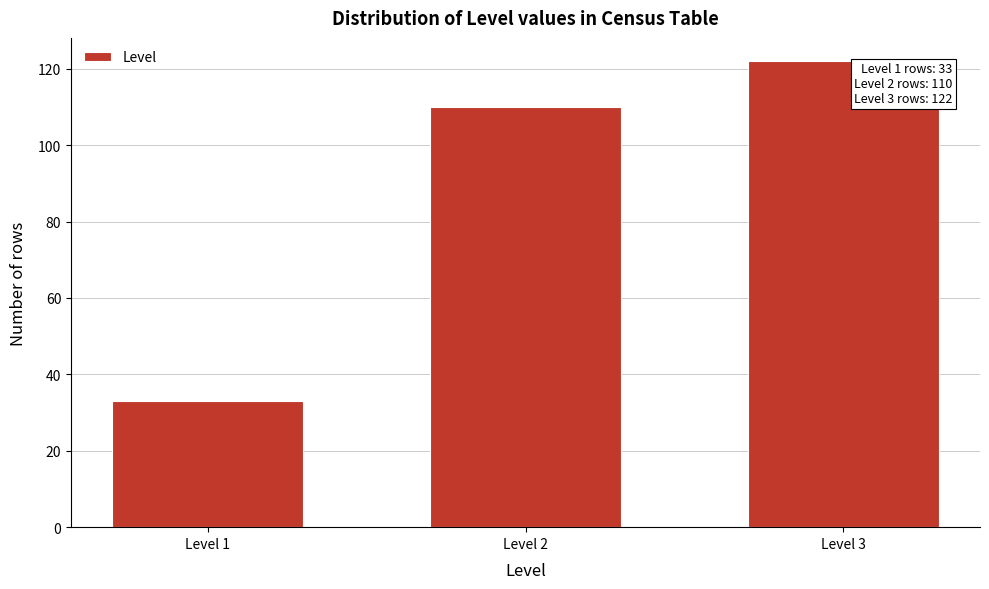

Reading left to right, transcribe all the data shown in this chart.

Level 1=33	Level 2=110	Level 3=122